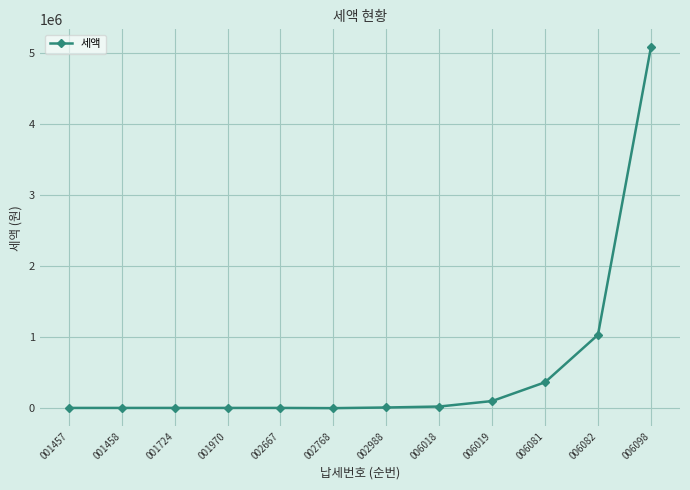

What is the sum of the values at 001970 and 006082?

1040250